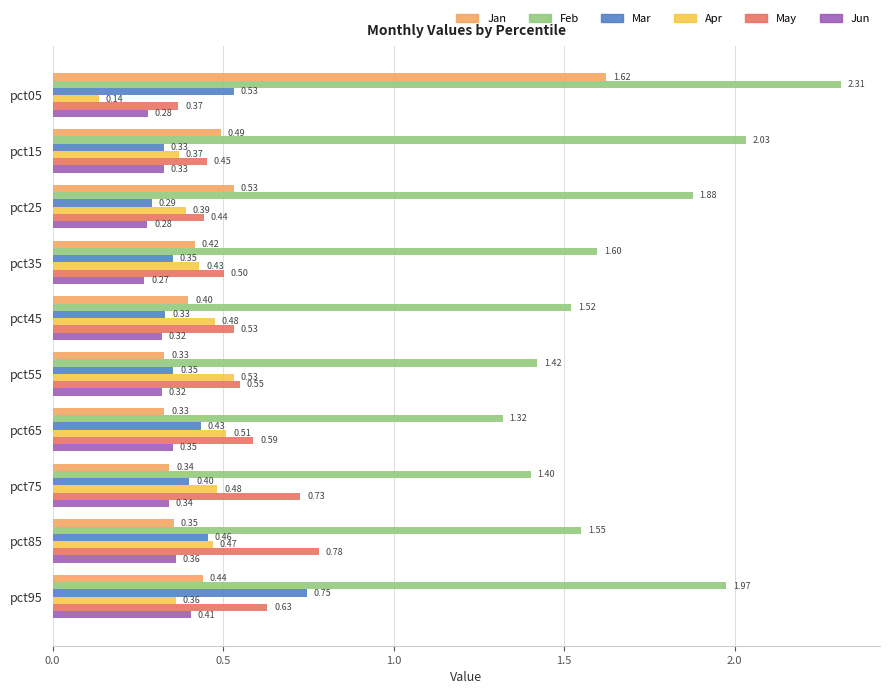

Rank the series by their maximum value, from highest to lowest.

Feb, Jan, May, Mar, Apr, Jun